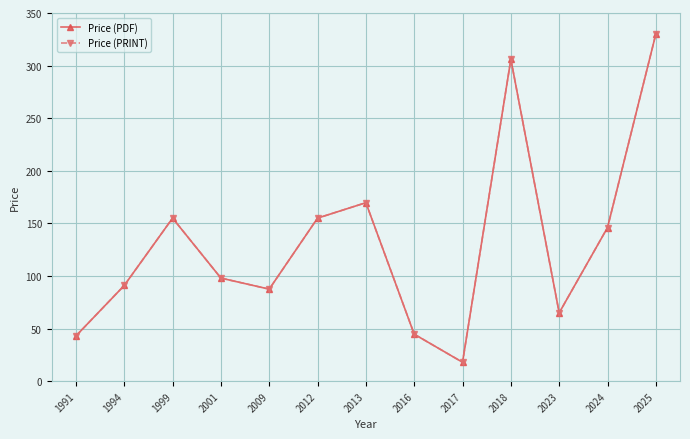

Does the chart have visible grid lines?

Yes